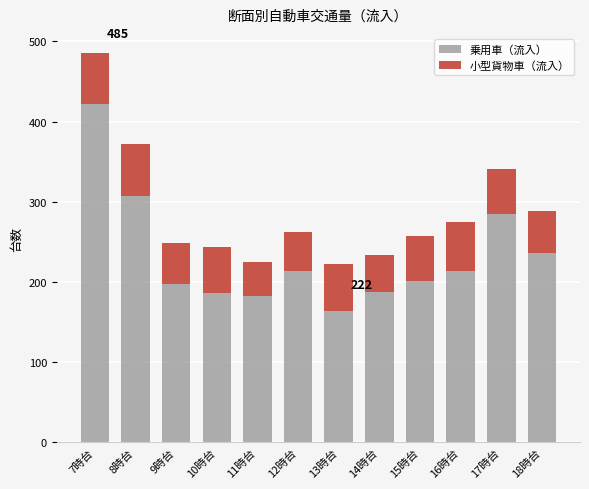

Does the chart contain stacked bars?

Yes